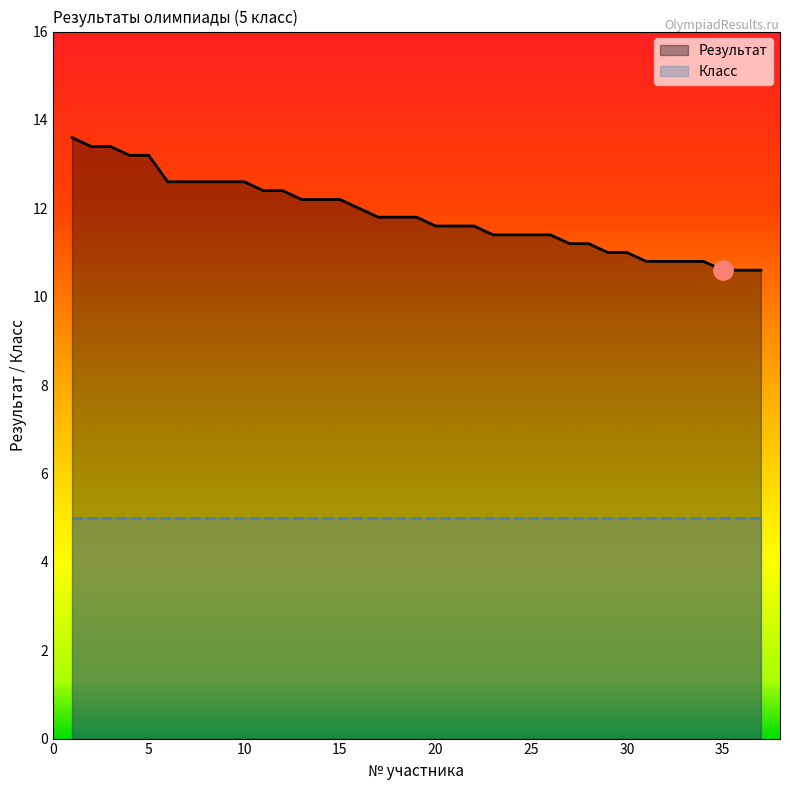

True or false: the data shows 13.4 at 3.

True